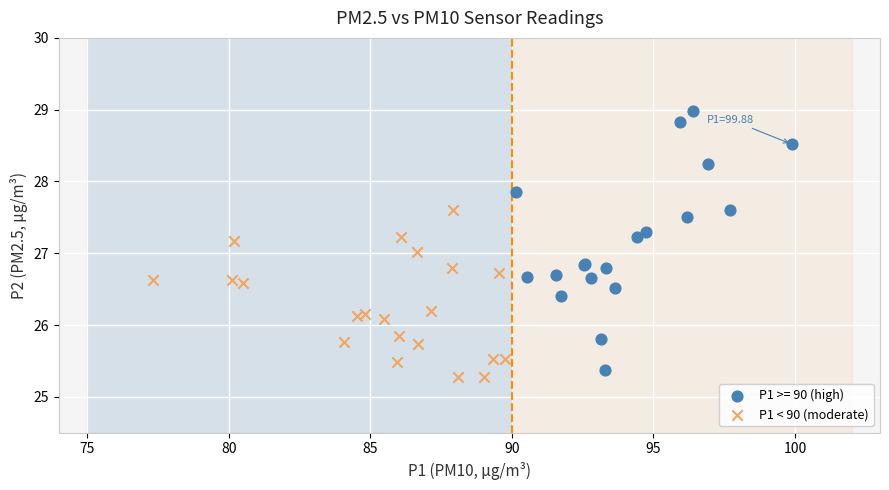

Which series has the widest spread of Y values?

P1 >= 90 (high)